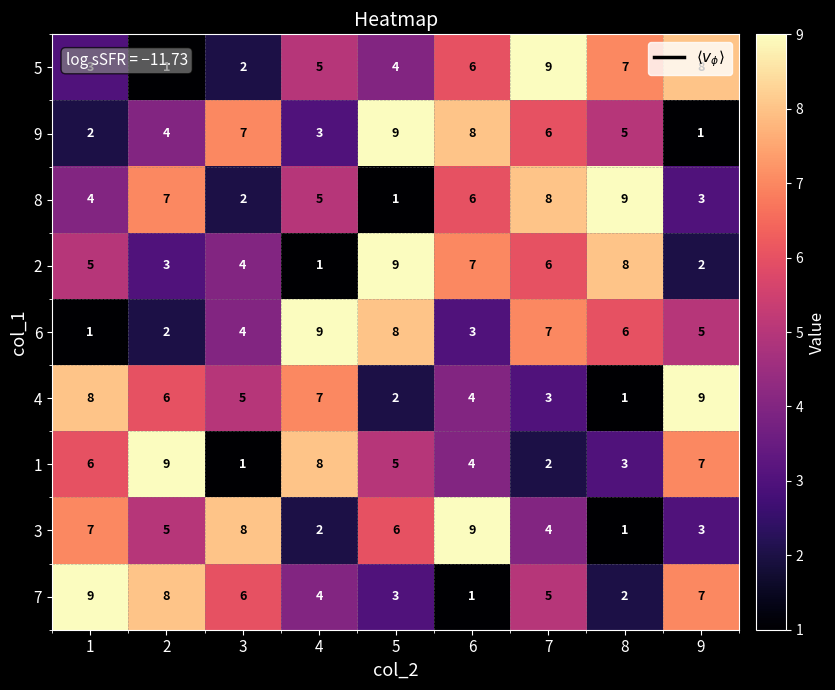

How many categories are shown in the chart?

9